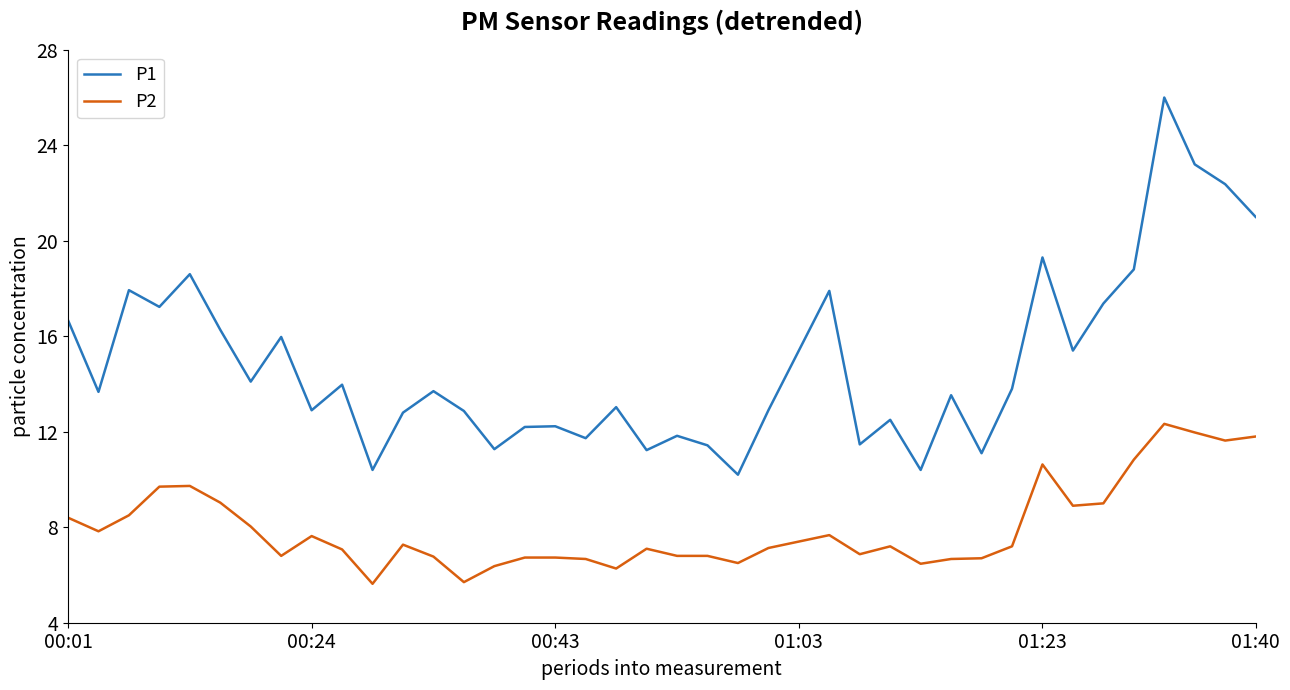

Which series has the widest spread of values?

P1